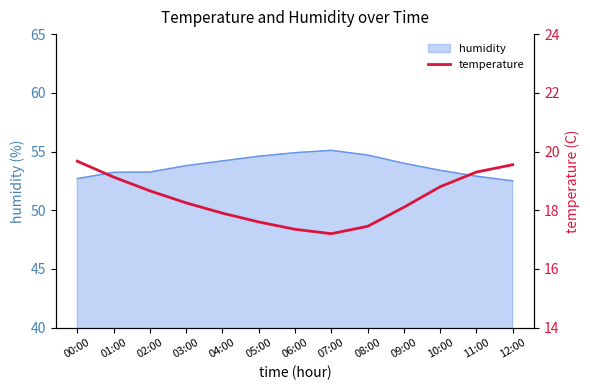

What is the highest value of the humidity series?

55.1